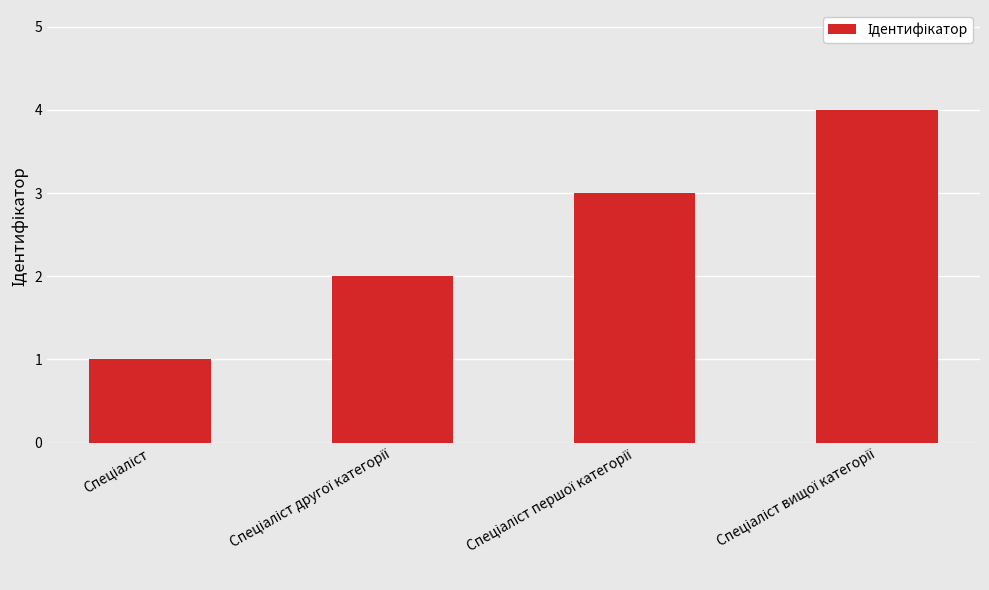

What is the maximum value shown in the chart?

4